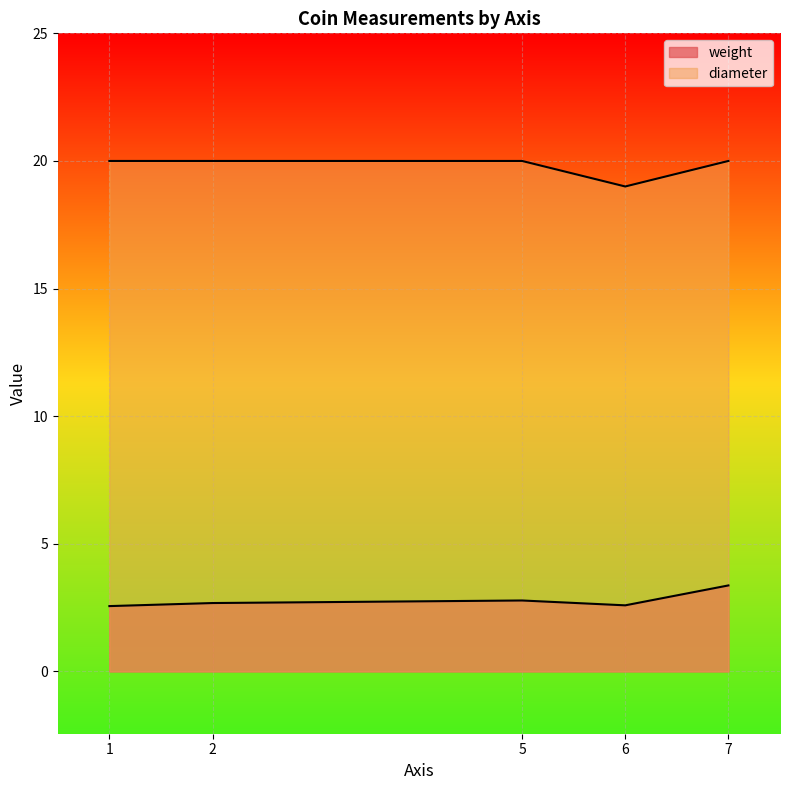

True or false: diameter and weight cross at least once.

False